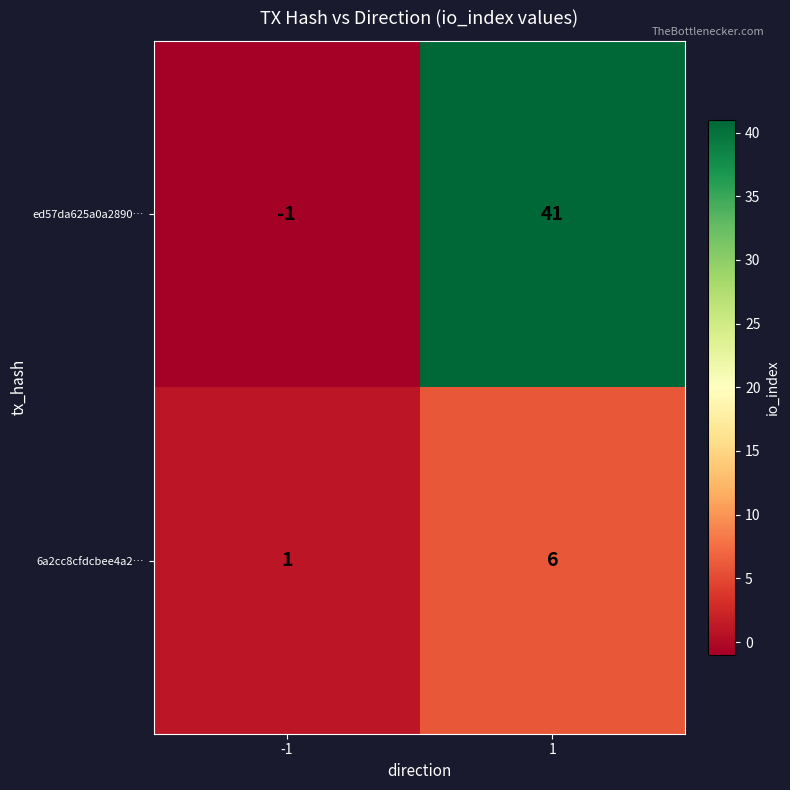

Which series has the largest total across all categories?

ed57da625a0a2890…